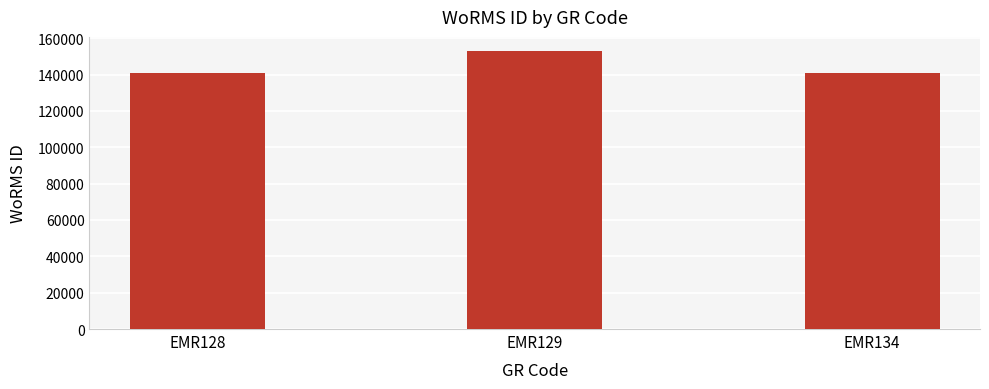

Is it true that the value at EMR129 is 59816?

False